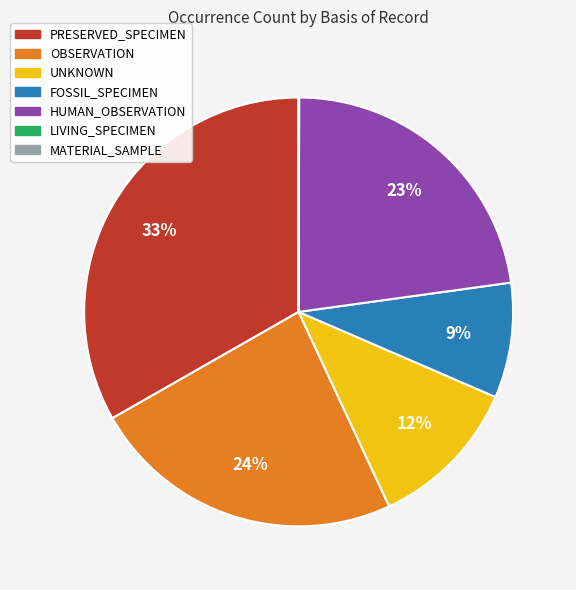

To the nearest percent, what portion does FOSSIL_SPECIMEN represent?

9%